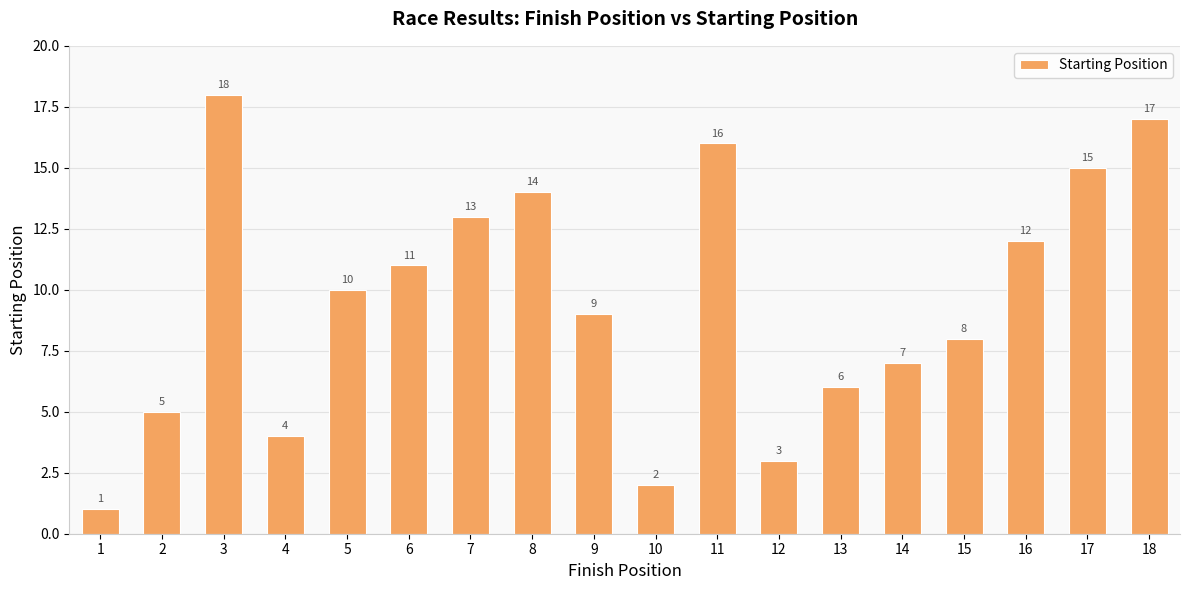

At which label is the value closest to 9?

9